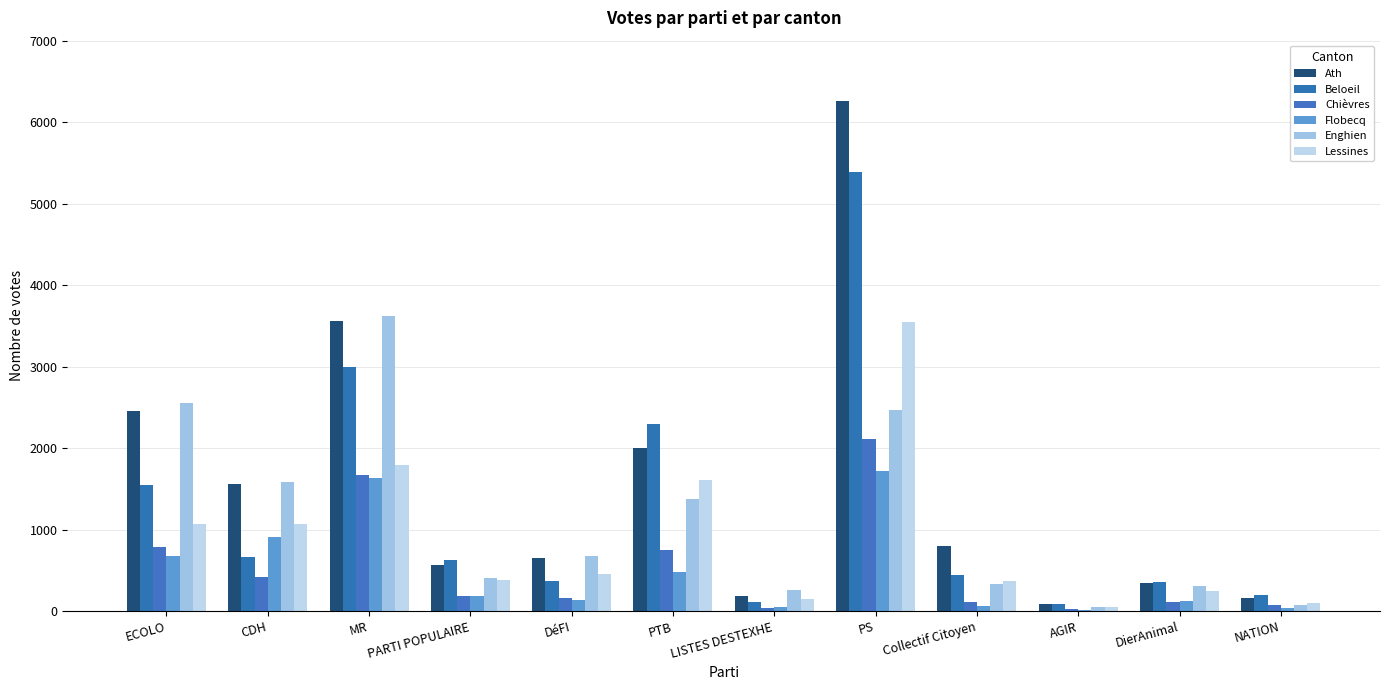

What is the total value across all series at ECOLO?

9087